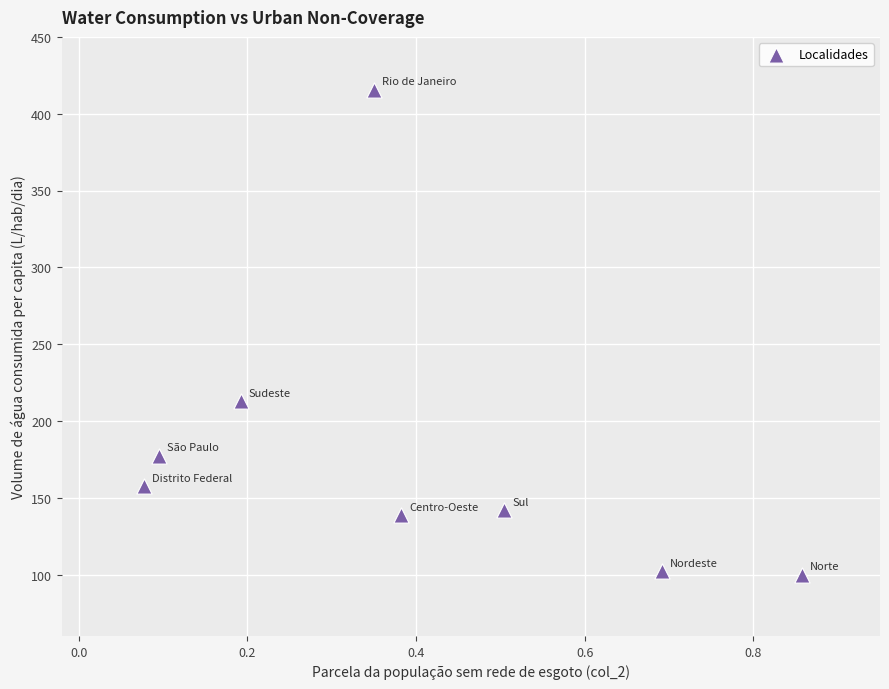

What is the average X value?

0.4